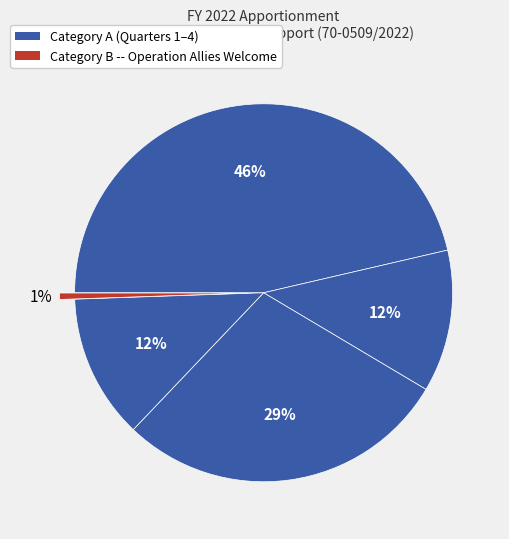

How many slices are in this pie chart?

5